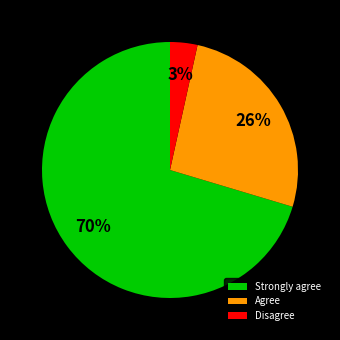

What is the ratio of the value at Agree to the value at Strongly agree?

0.4